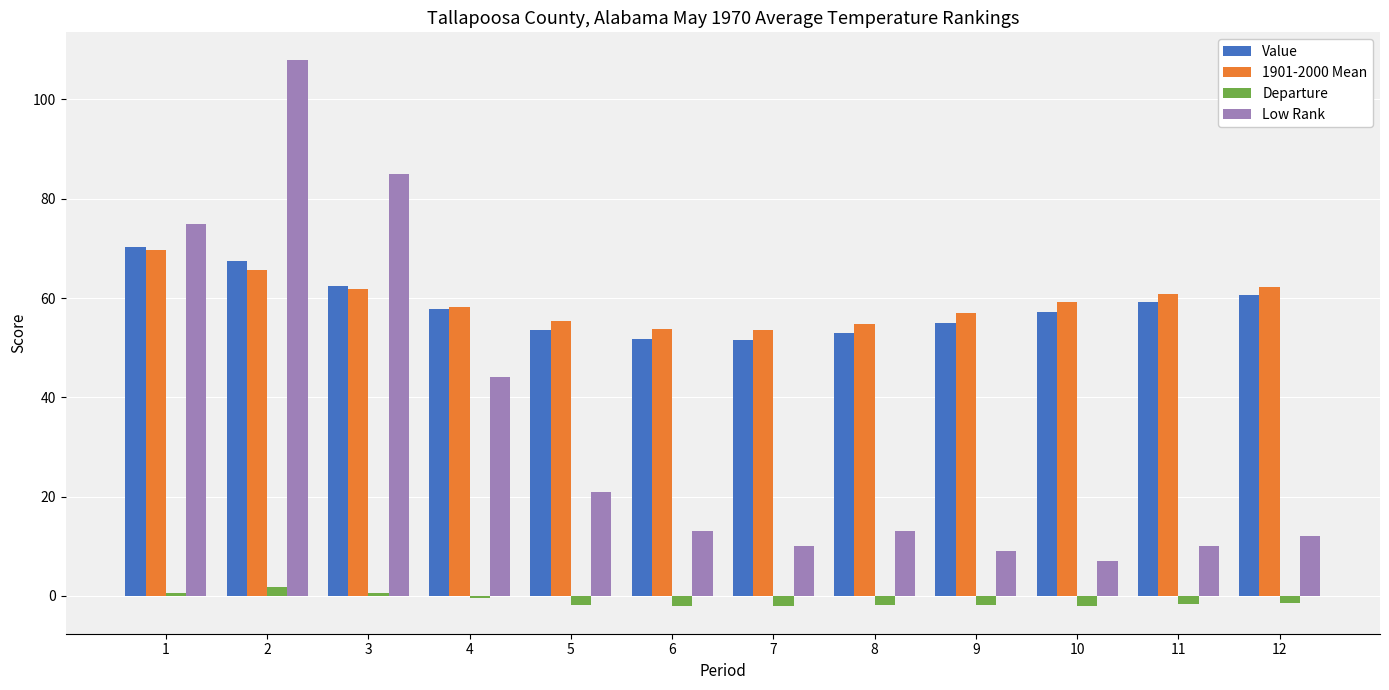

Is it true that Value equals 59.2 at 11?

True